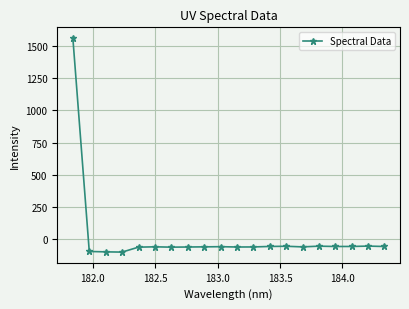

What is the difference between the second highest and minimum values?

46.5